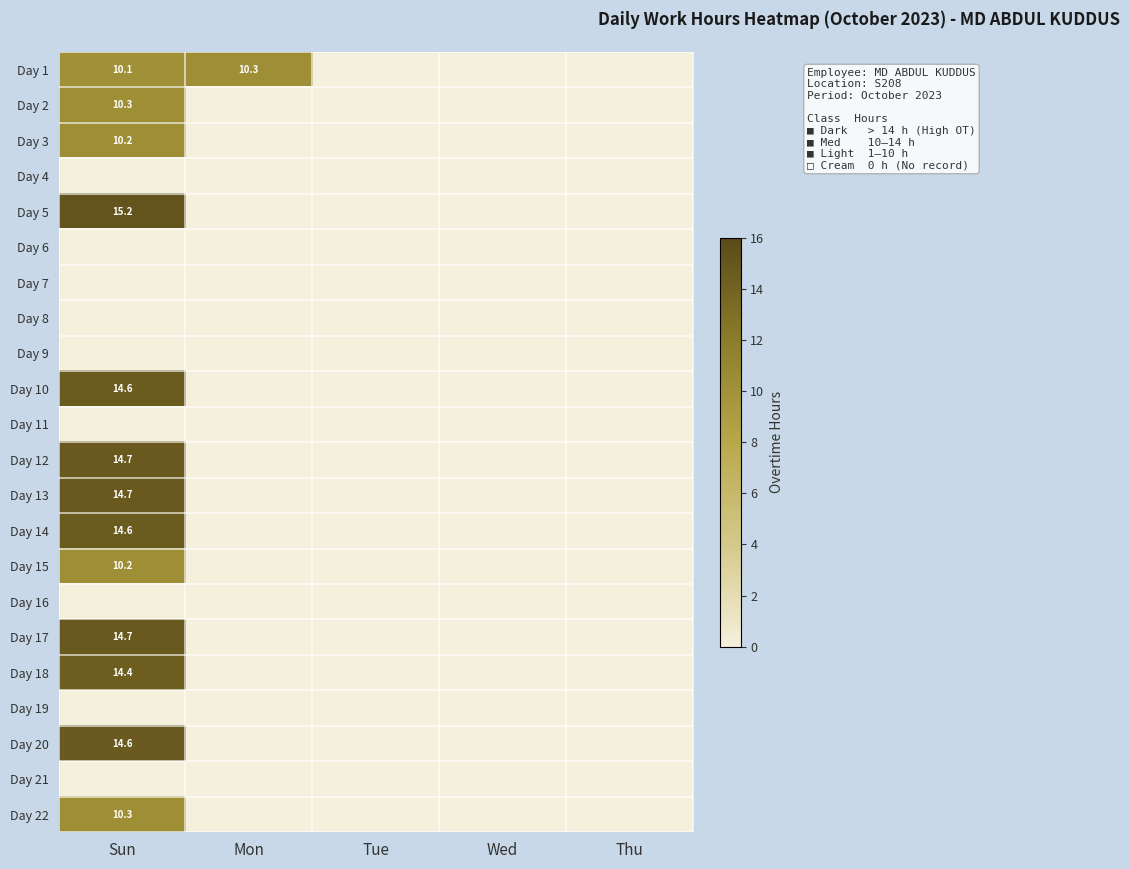

Rank the series at Wed from highest to lowest value.

Day 1, Day 2, Day 3, Day 4, Day 5, Day 6, Day 7, Day 8, Day 9, Day 10, Day 11, Day 12, Day 13, Day 14, Day 15, Day 16, Day 17, Day 18, Day 19, Day 20, Day 21, Day 22